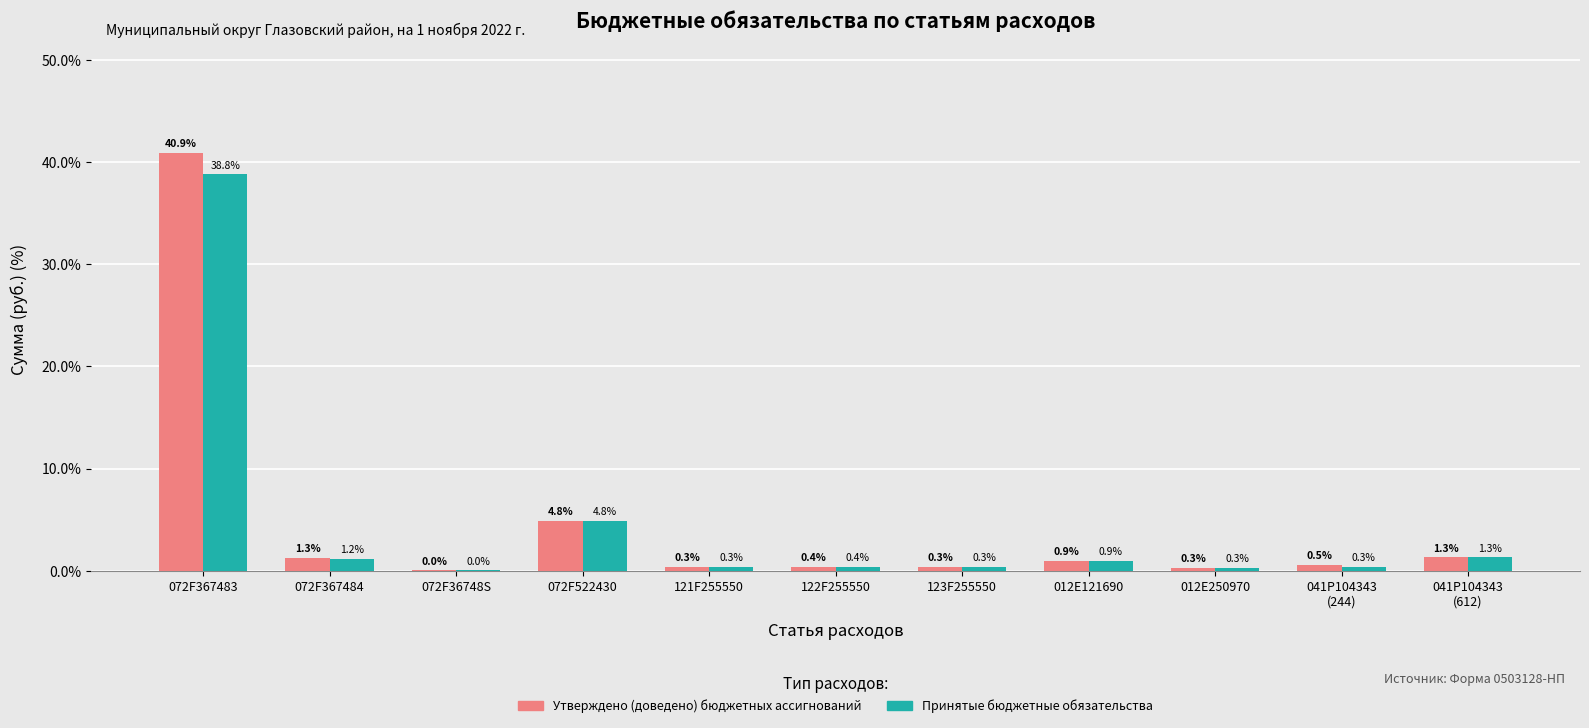

The value of Принятые бюджетные обязательства at 072F367483 is 62.1. True or false?

False